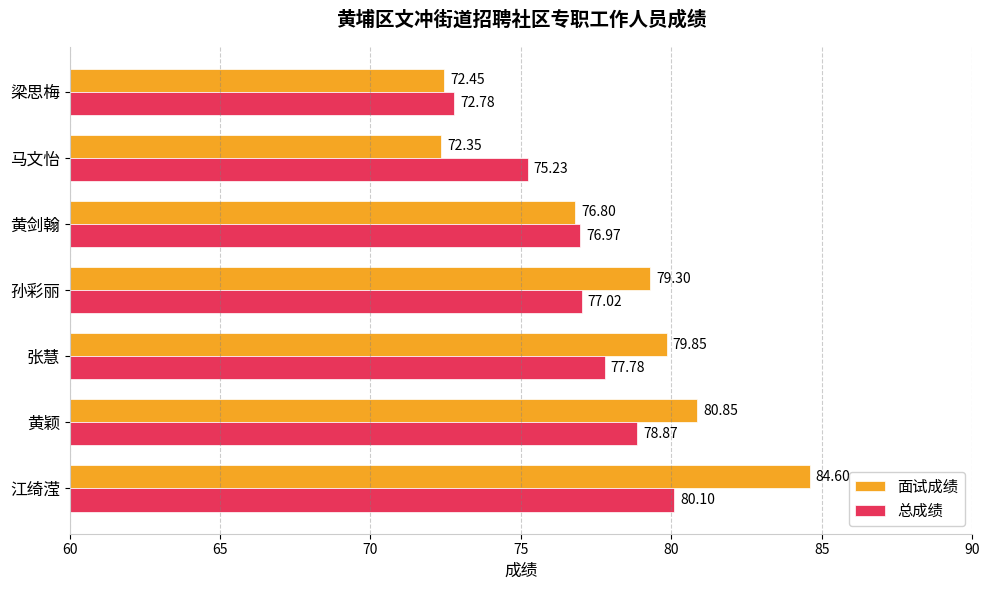

How many data points in 面试成绩 are less than 79?

3